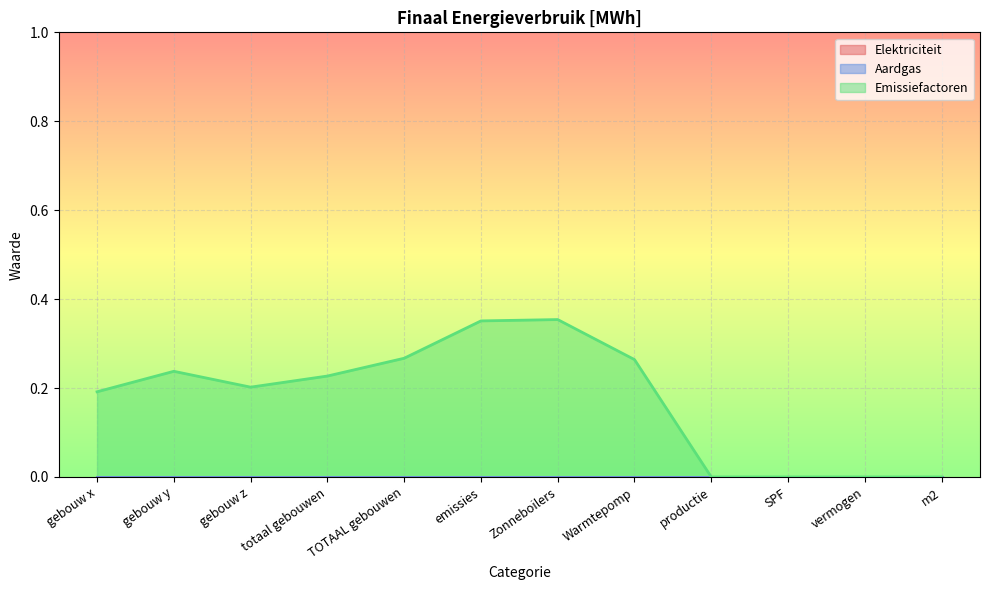

True or false: Aardgas and Elektriciteit cross at least once.

False